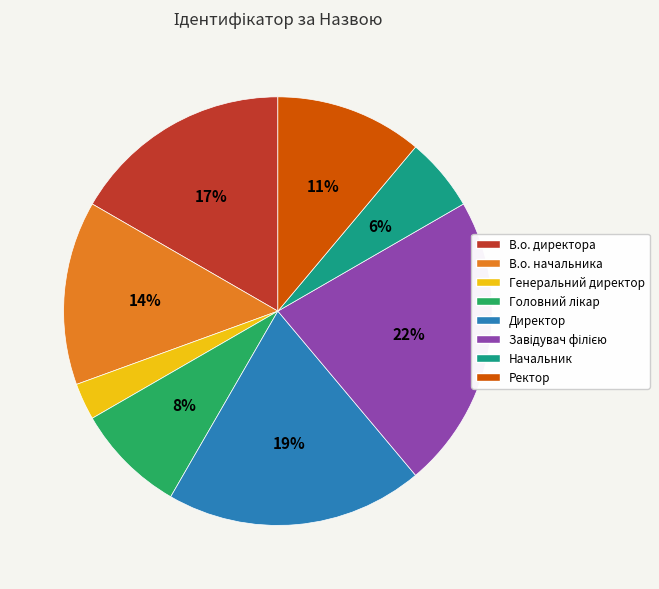

What is the smallest slice in the pie chart?

Генеральний директор